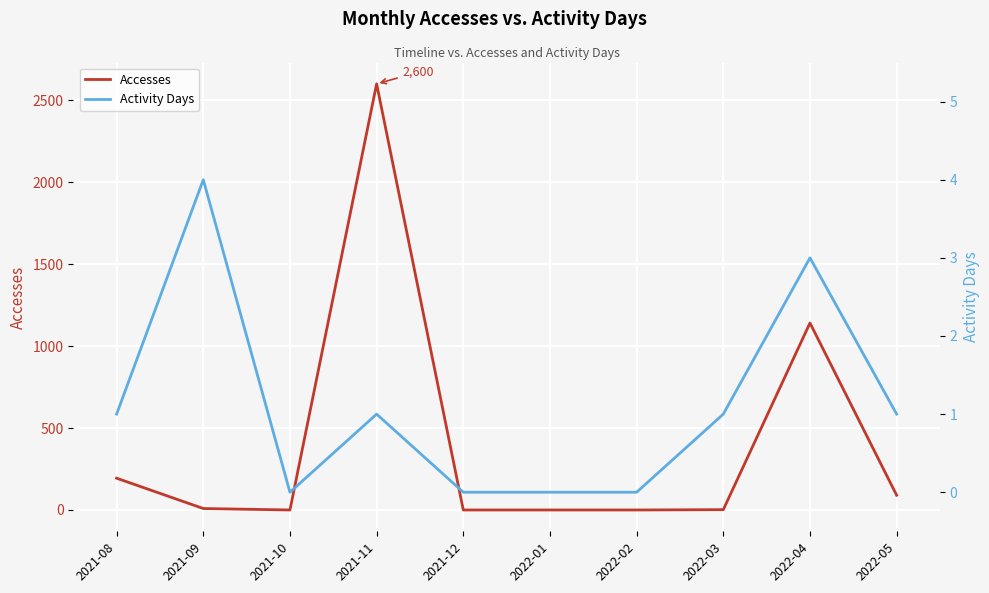

At how many categories does at least one series exceed 1021?

2